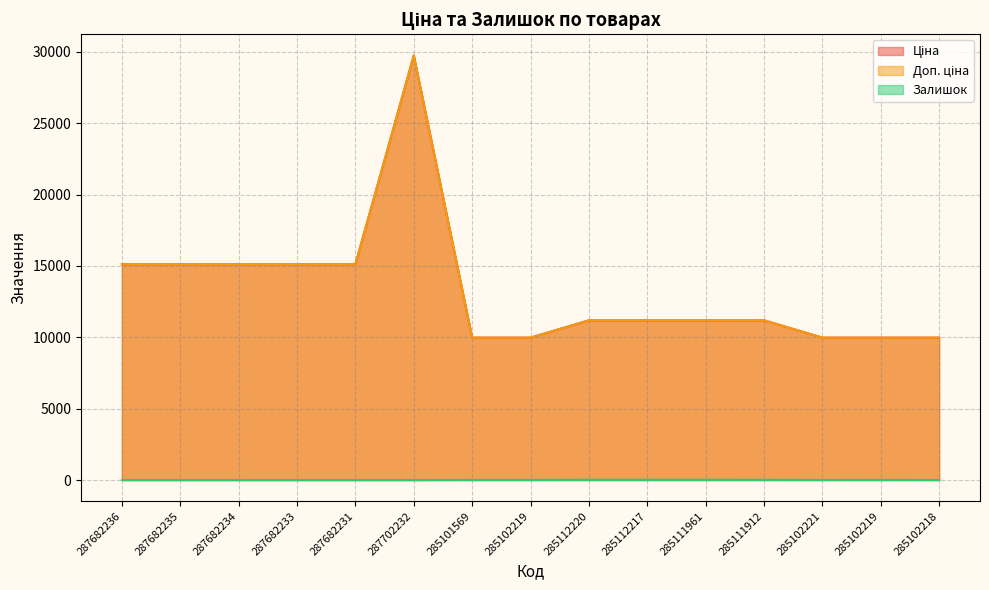

True or false: Ціна and Залишок intersect in this chart.

False